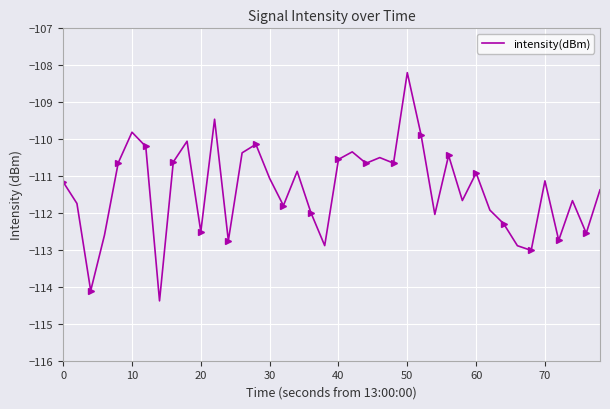

How many values are below -111?

22